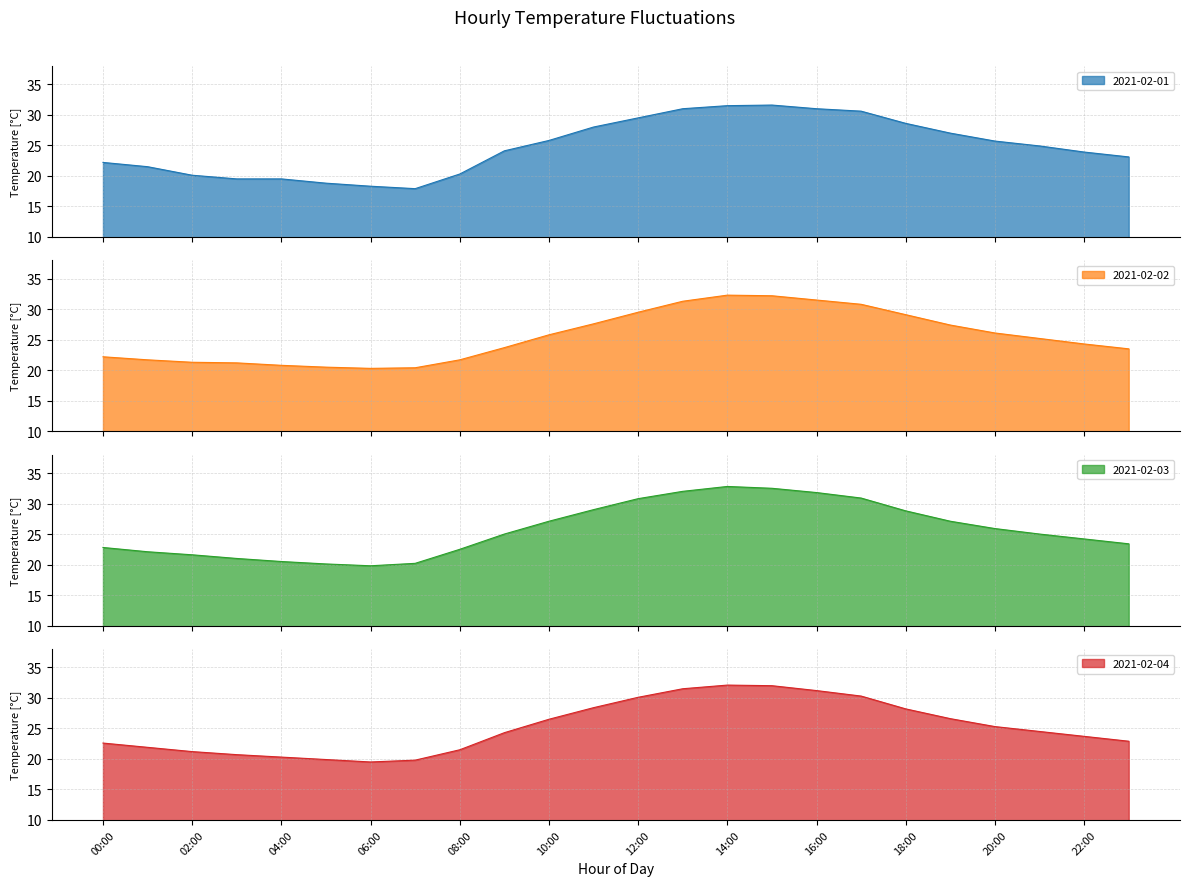

Does the chart have visible grid lines?

Yes